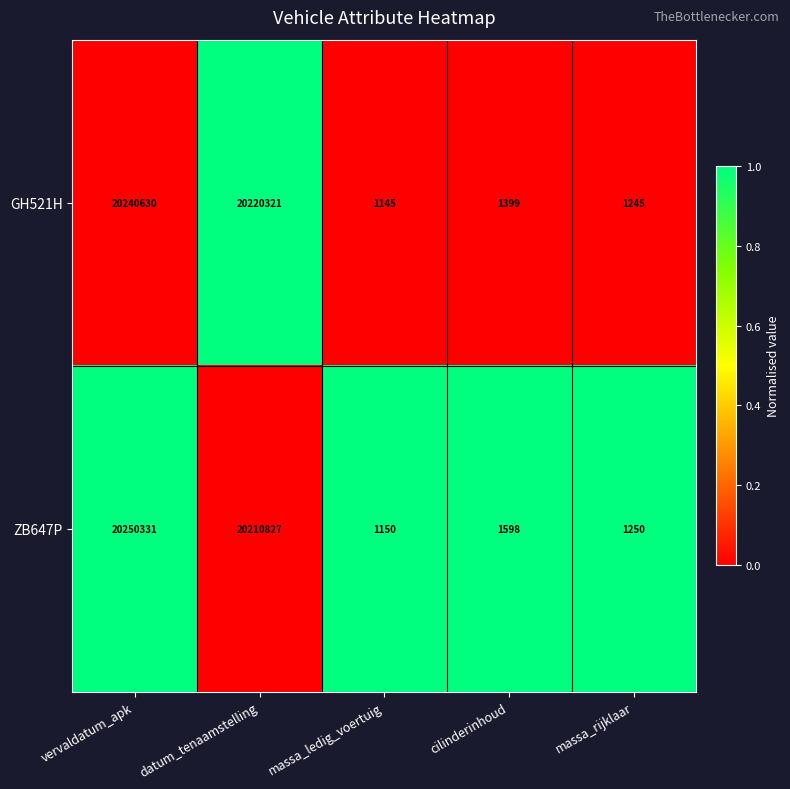

The ZB647P series shows 2072 at massa_rijklaar. True or false?

False